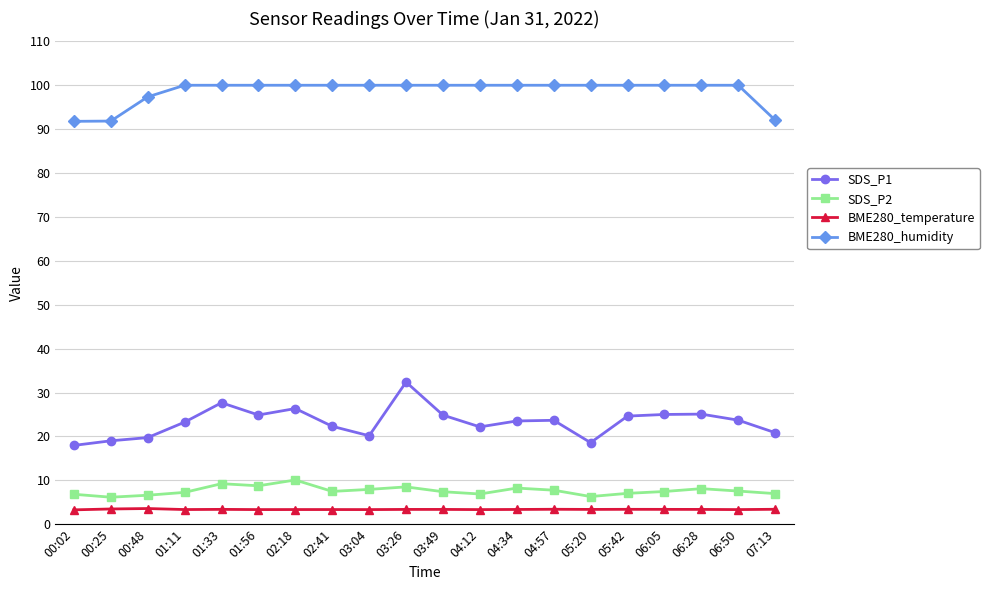

How many distinct data groups are displayed?

4